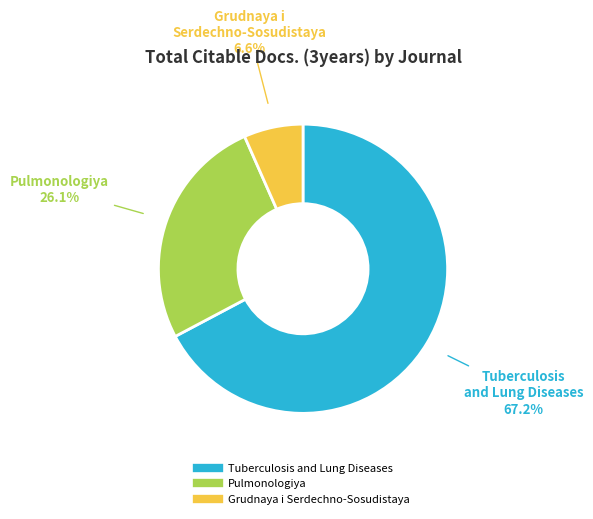

Does any single category account for the majority?

Yes